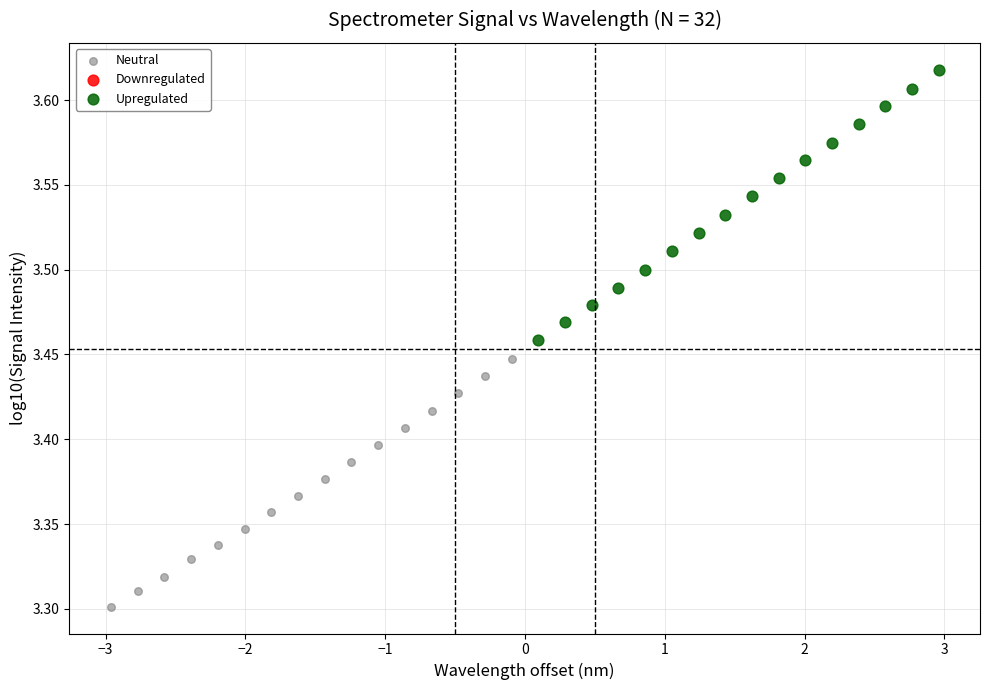

Which series contains the lowest Y value?

Neutral